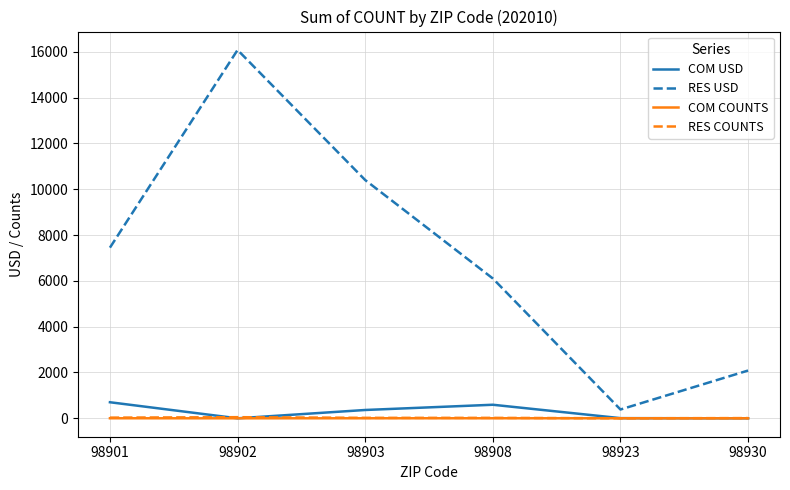

Which series has the widest spread of values?

RES USD